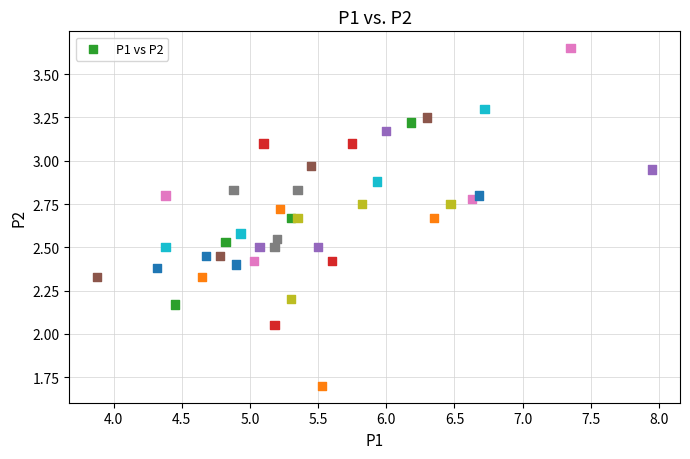

What is the range of X values (max minus min)?

4.1